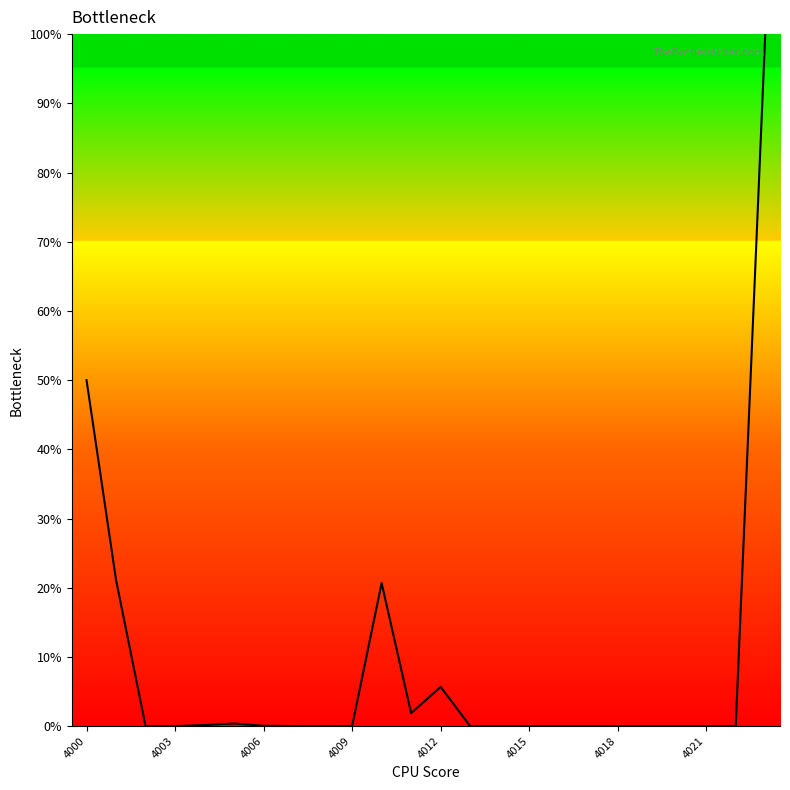

What is the difference between the maximum and minimum values?

100.0